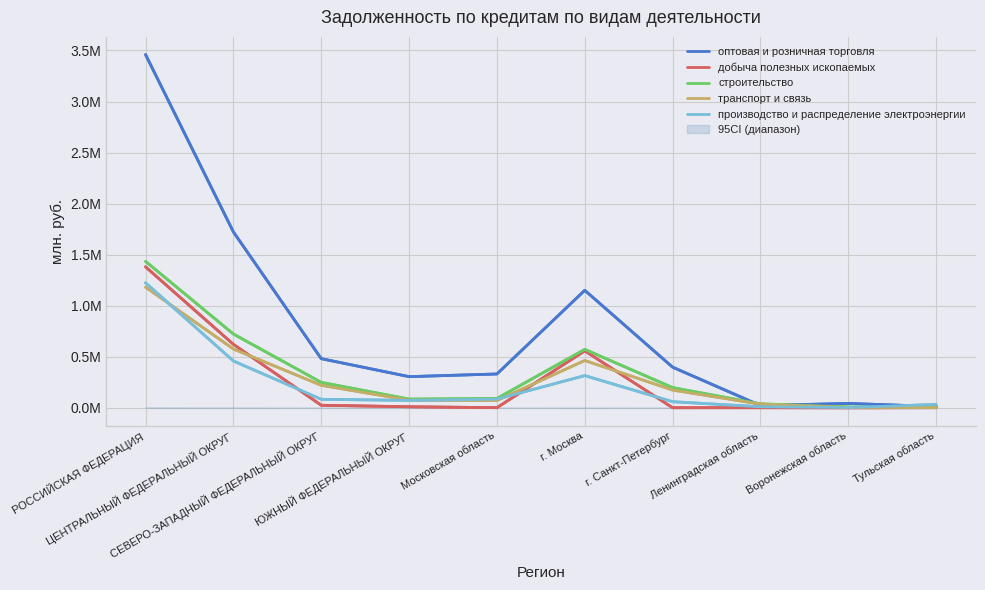

Where is the first local maximum for оптовая и розничная торговля?

г. Москва